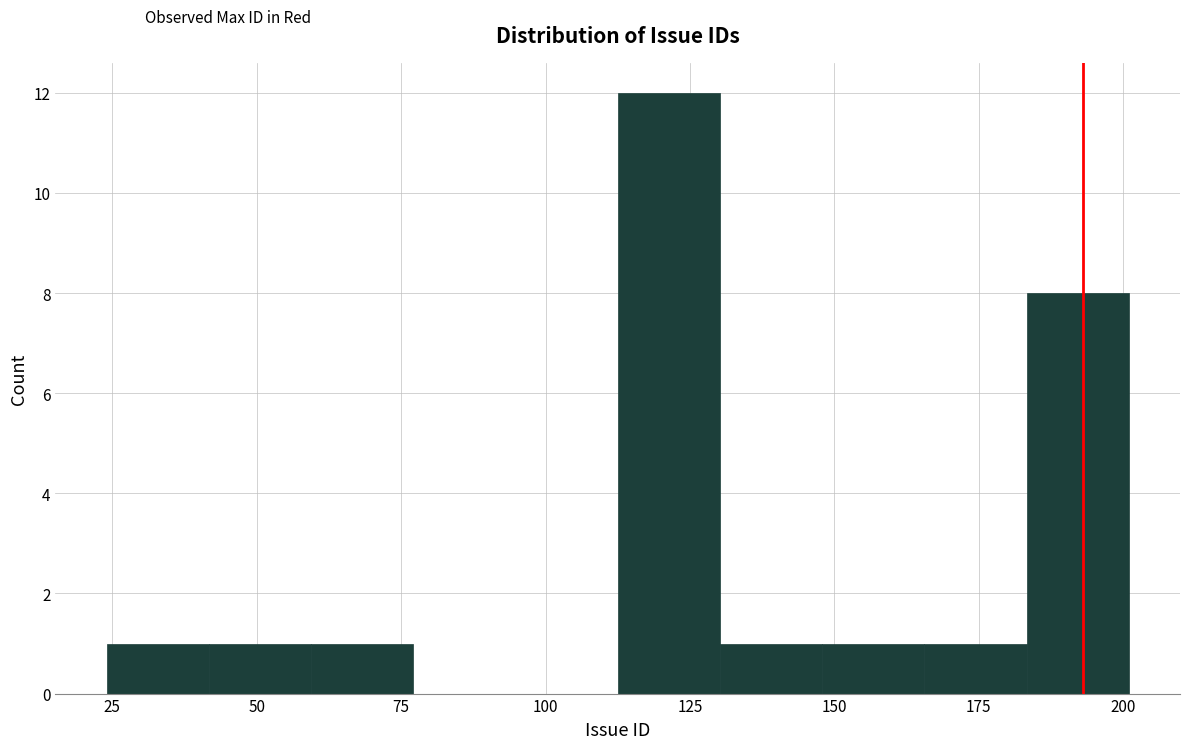

Around what value on the x-axis is the tallest bar? Give the approximate position of its centre, as read against the axis.

120